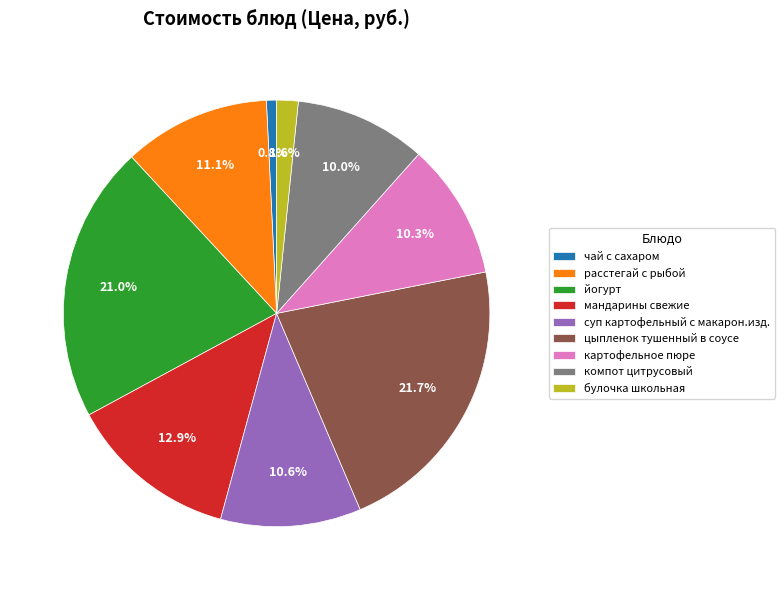

Which slice is the smallest?

чай с сахаром